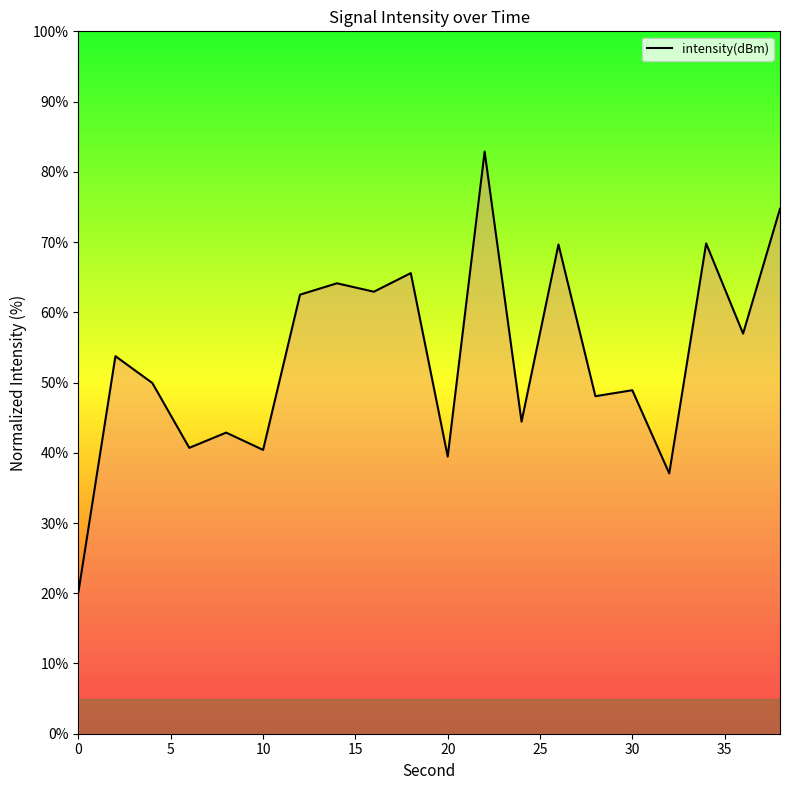

True or false: there are more than 1 points higher than both neighbors.

True